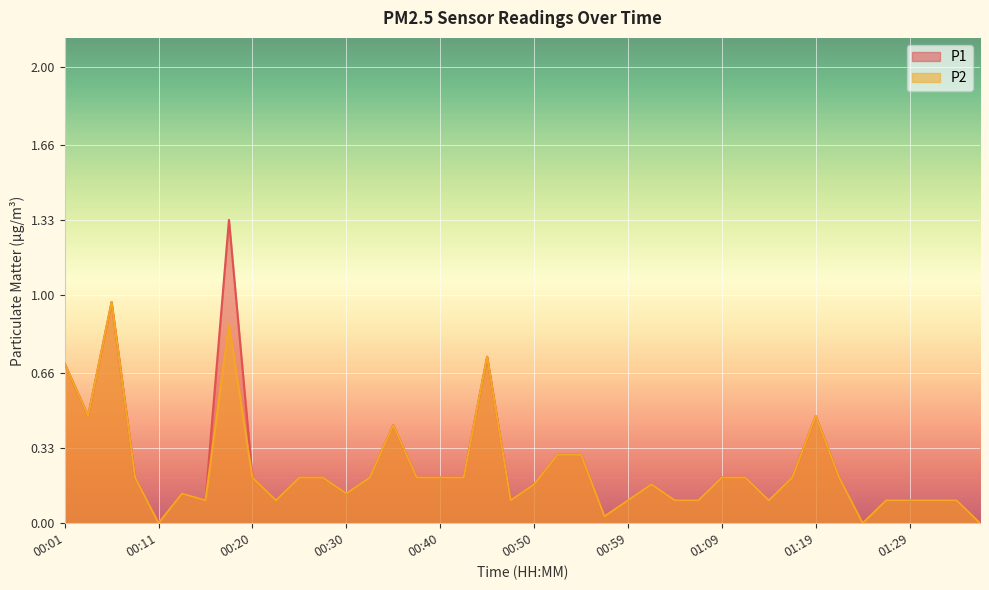

Is the value of P2 at 00:32 greater than the value of P1 at 01:02?

Yes